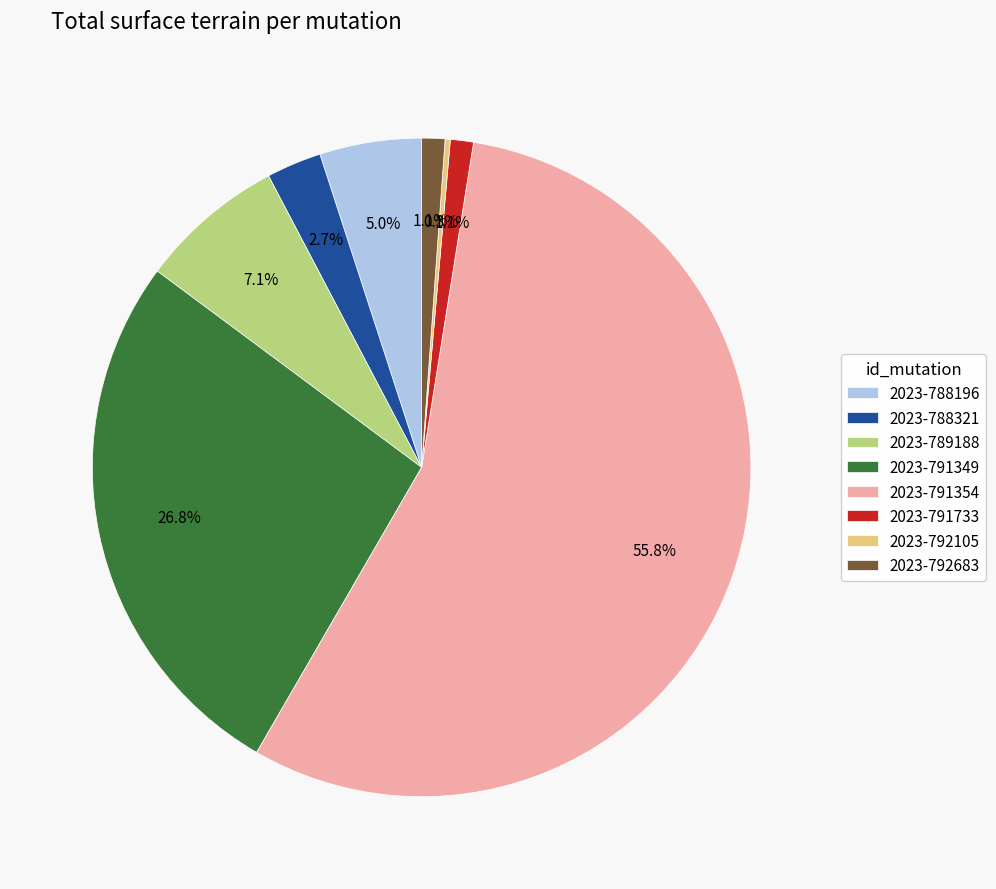

Which has a higher value, 2023-791733 or 2023-791349?

2023-791349